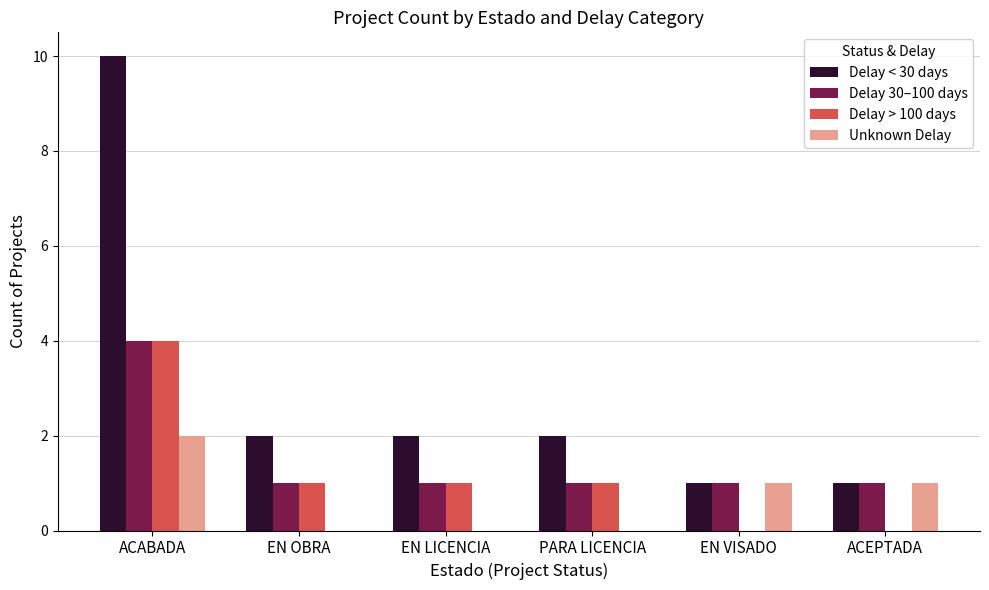

Which series has the largest total across all categories?

Delay < 30 days